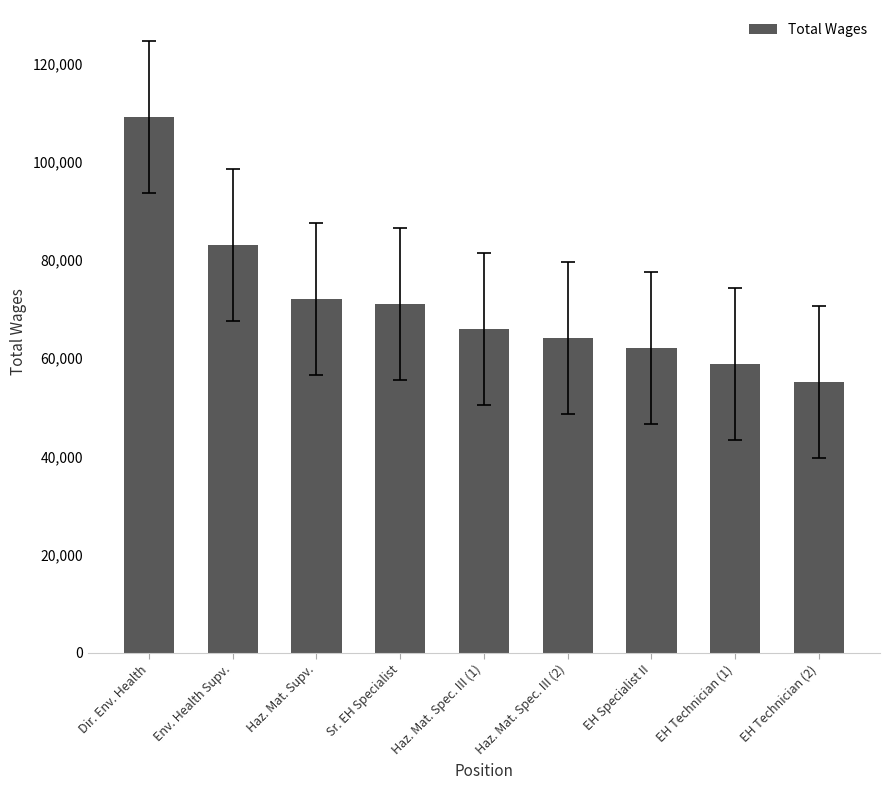

What is the change in value from Dir. Env. Health to Sr. EH Specialist?

-38050